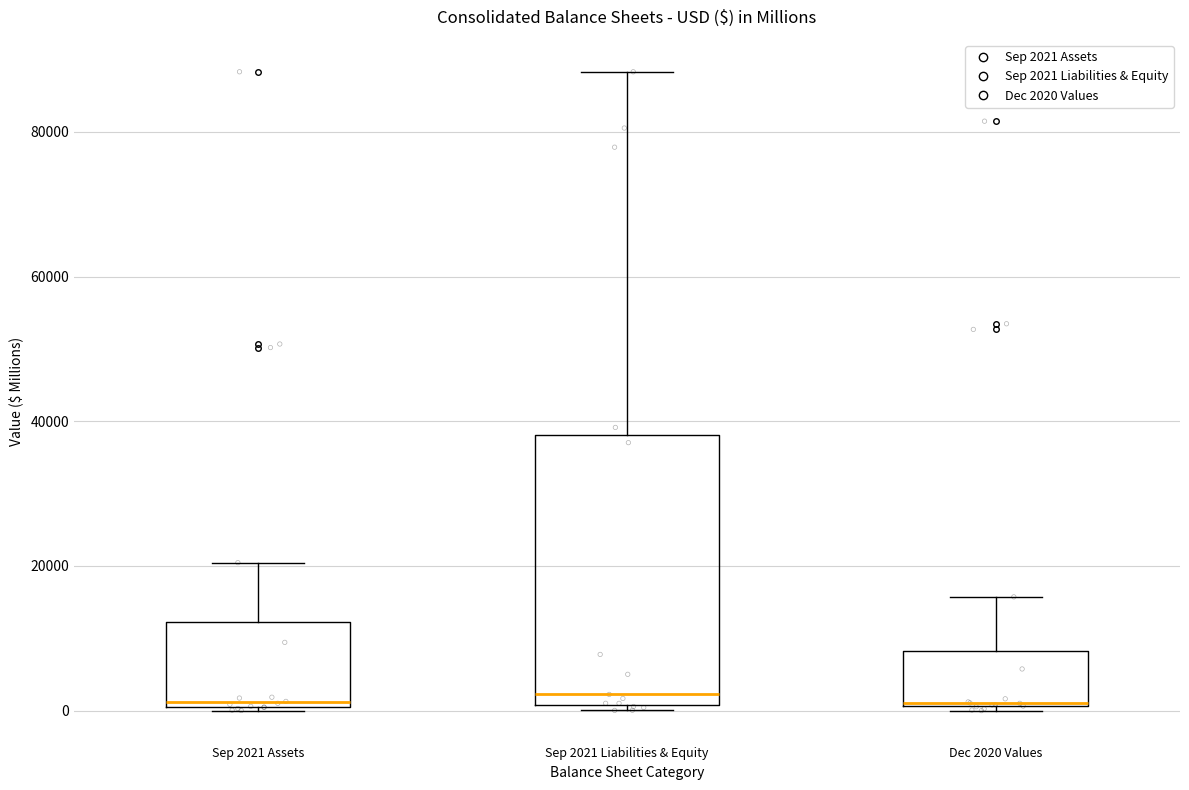

Reading left to right, transcribe this box plot: for each box, give where its median line is, the range the box spans, and where its two whiskers end, as read against the y-axis. The values are not printed on the chart, so give them approximately, as read against the axis.

Sep 2021 Assets: median 2000, box 0 to 12000, whiskers 0 to 20000
Sep 2021 Liabilities & Equity: median 2000, box 0 to 38000, whiskers 0 (just below the box's lower edge) to 88000
Dec 2020 Values: median 2000, box 0 to 8000, whiskers 0 (just below the box's lower edge) to 16000